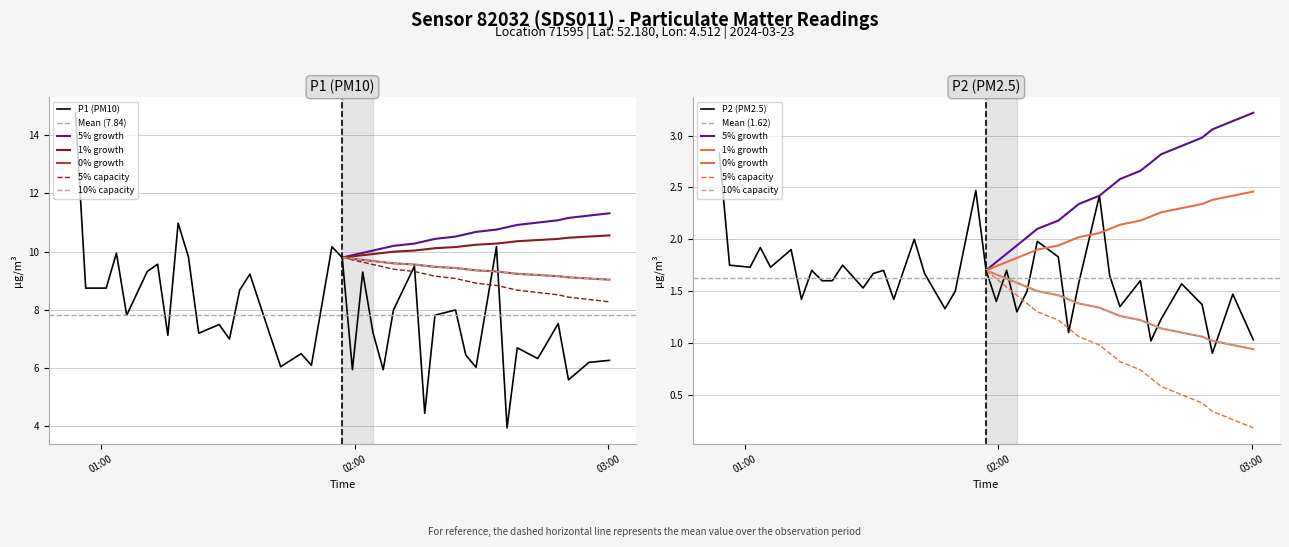

What is the maximum value for P1 (PM10)?

14.8